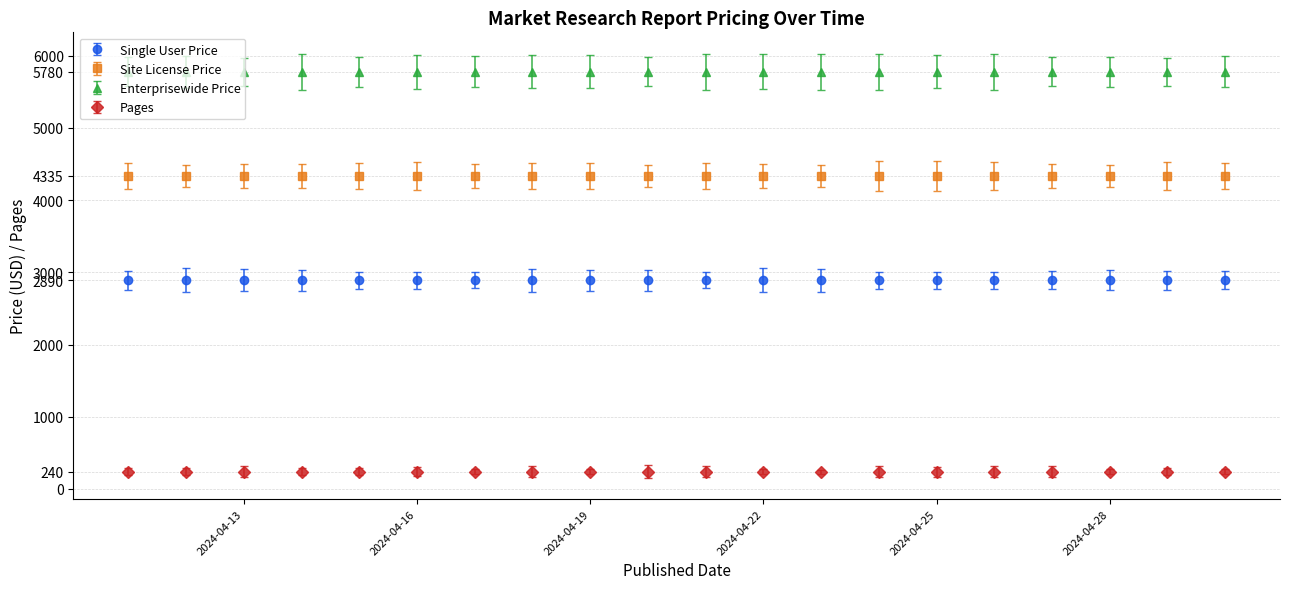

True or false: Site License Price and Pages intersect in this chart.

False